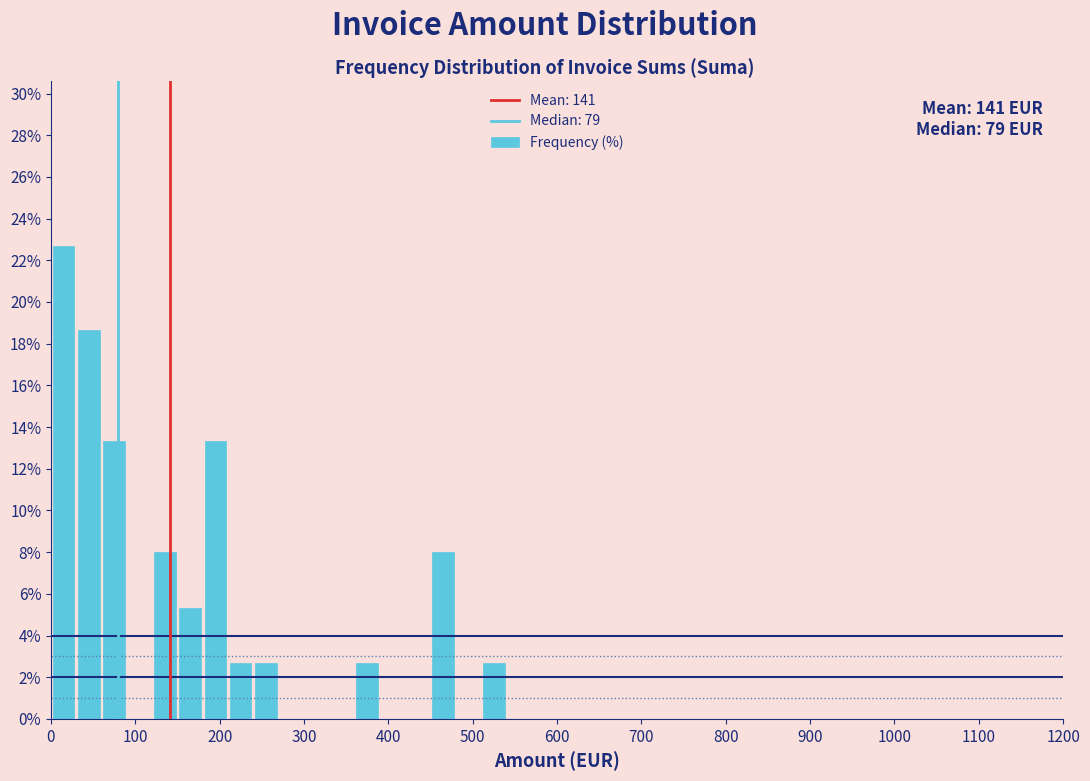

Read against the x-axis, roughly where is the centre of the tallest bar?

20